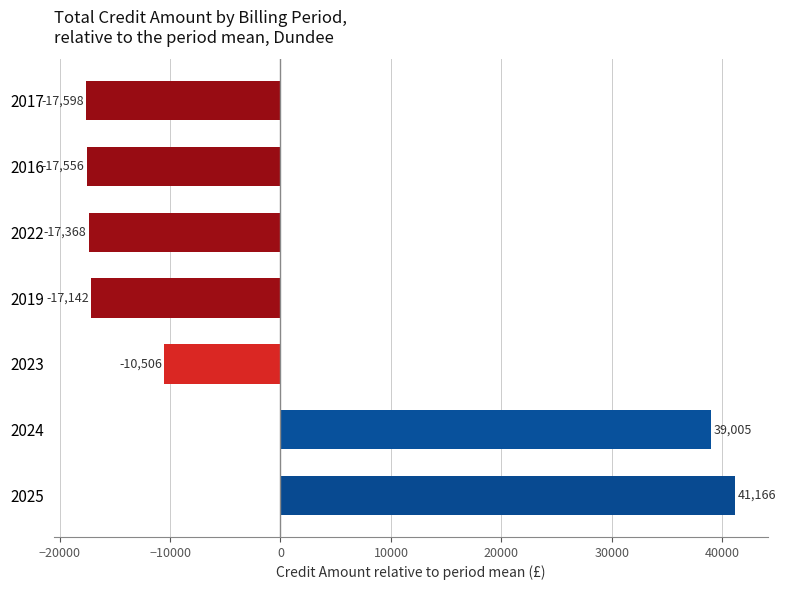

Does the chart contain any negative values?

Yes